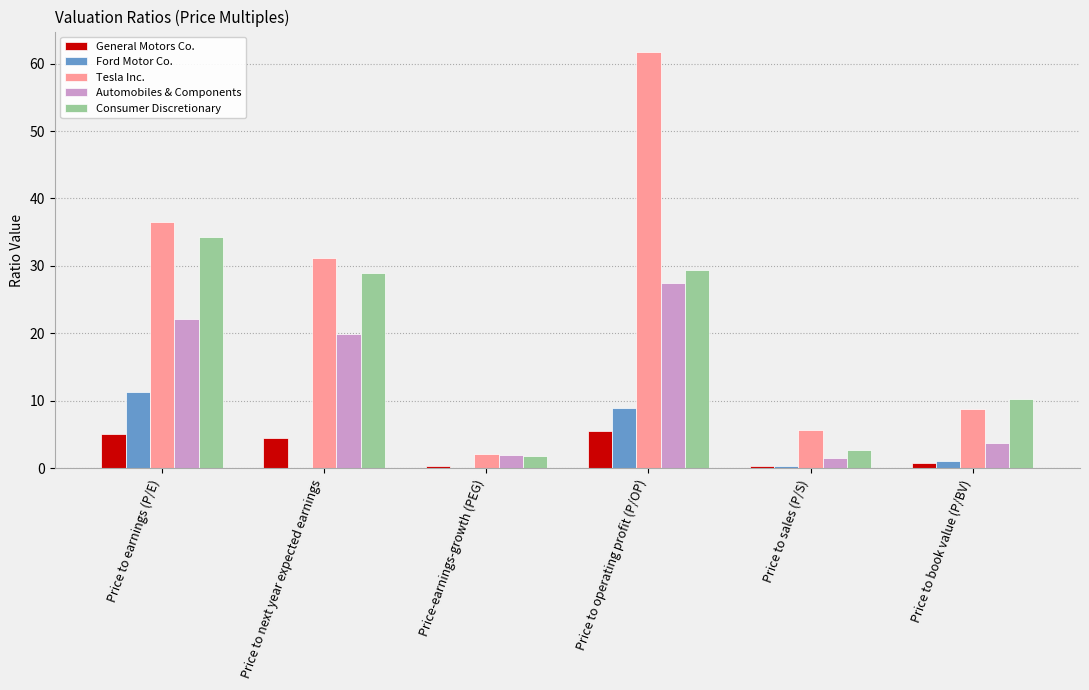

Where does the Automobiles & Components series first go above 19?

Price to earnings (P/E)